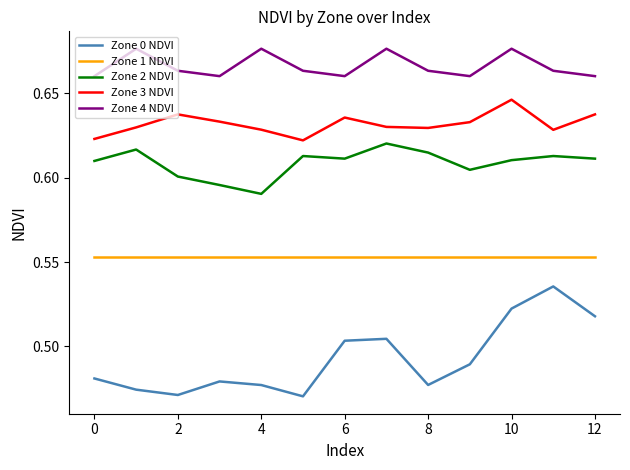

True or false: Zone 4 NDVI has more than 1 interior local peaks.

True